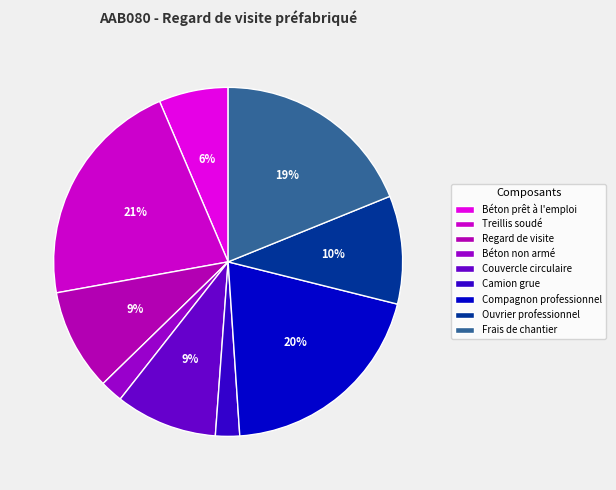

Approximately how many times larger is the value at Béton prêt à l'emploi compared to Compagnon professionnel?

0.3